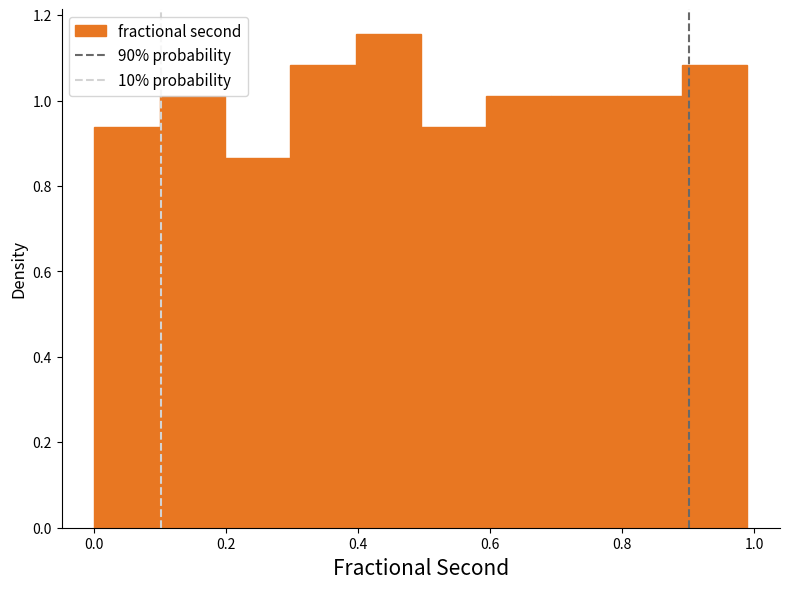

Over which range of the x-axis is the bar tallest?

0.4 to 0.5